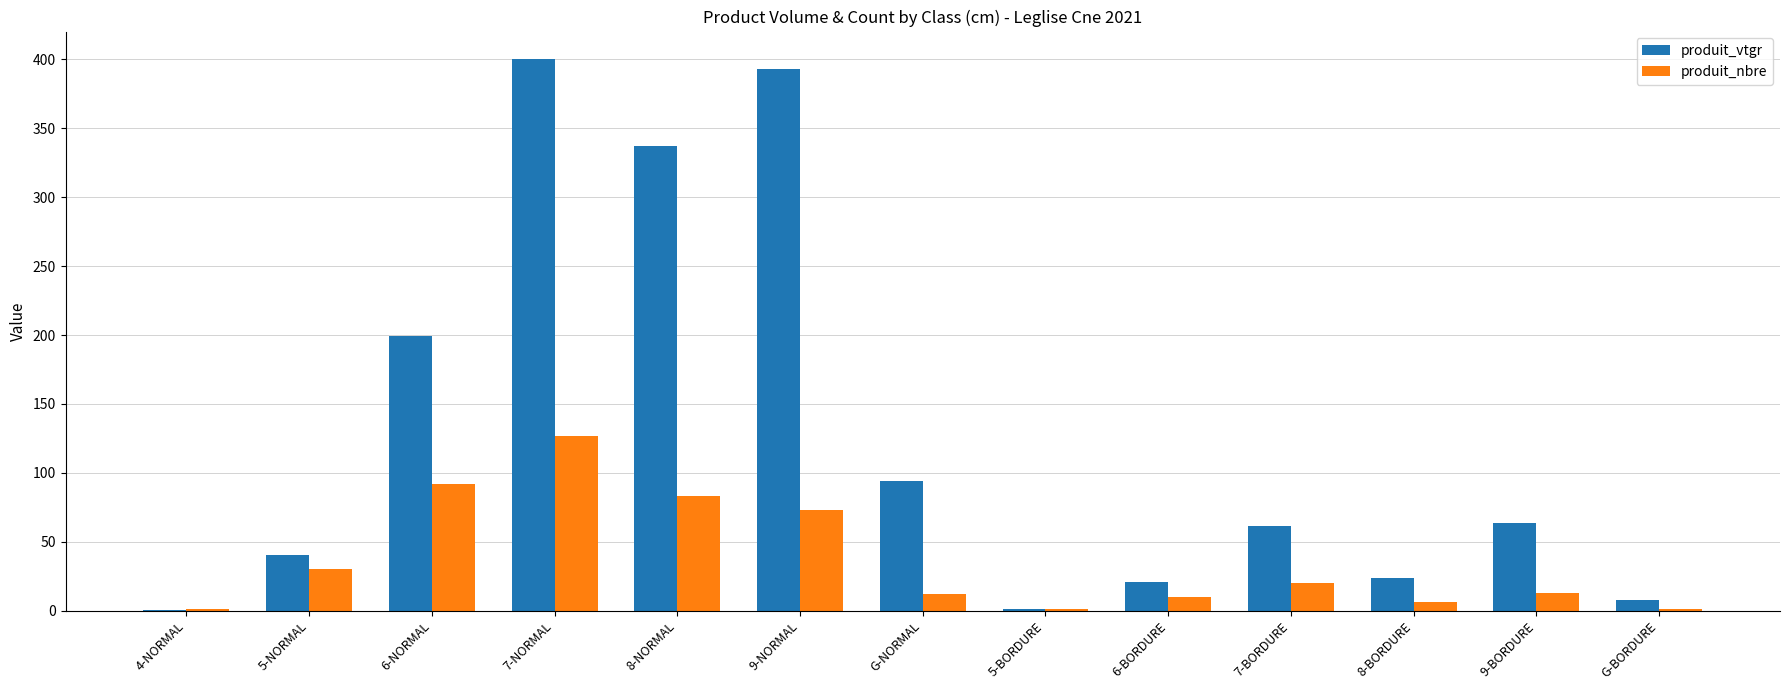

The value of produit_nbre at 9-NORMAL is 95.6. True or false?

False